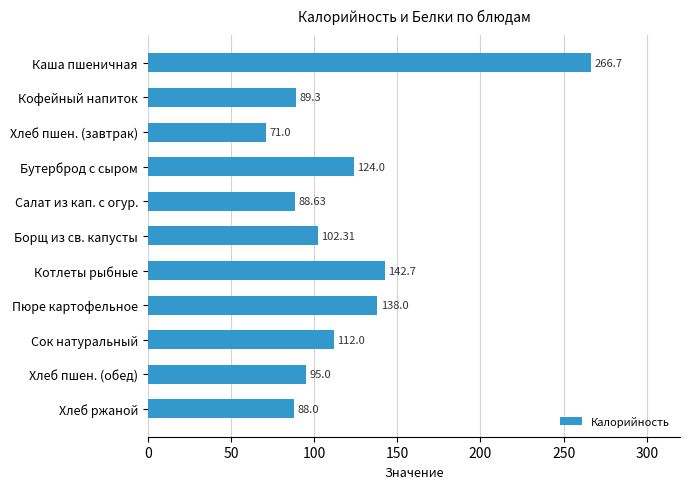

Are the bars grouped side by side (vs. stacked)?

No